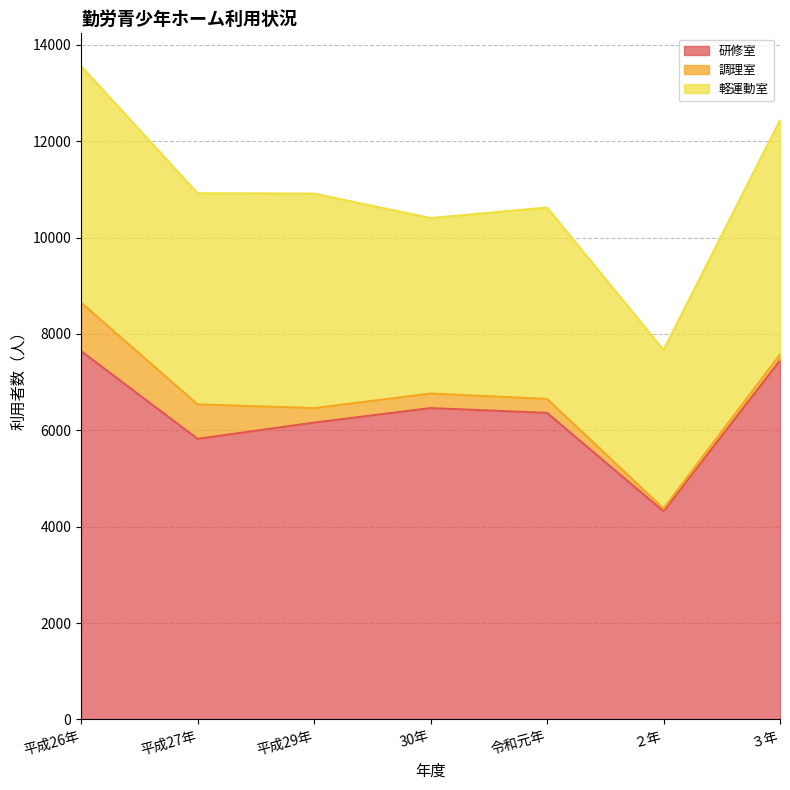

True or false: 軽運動室 has more than 0 points higher than both neighbors.

True